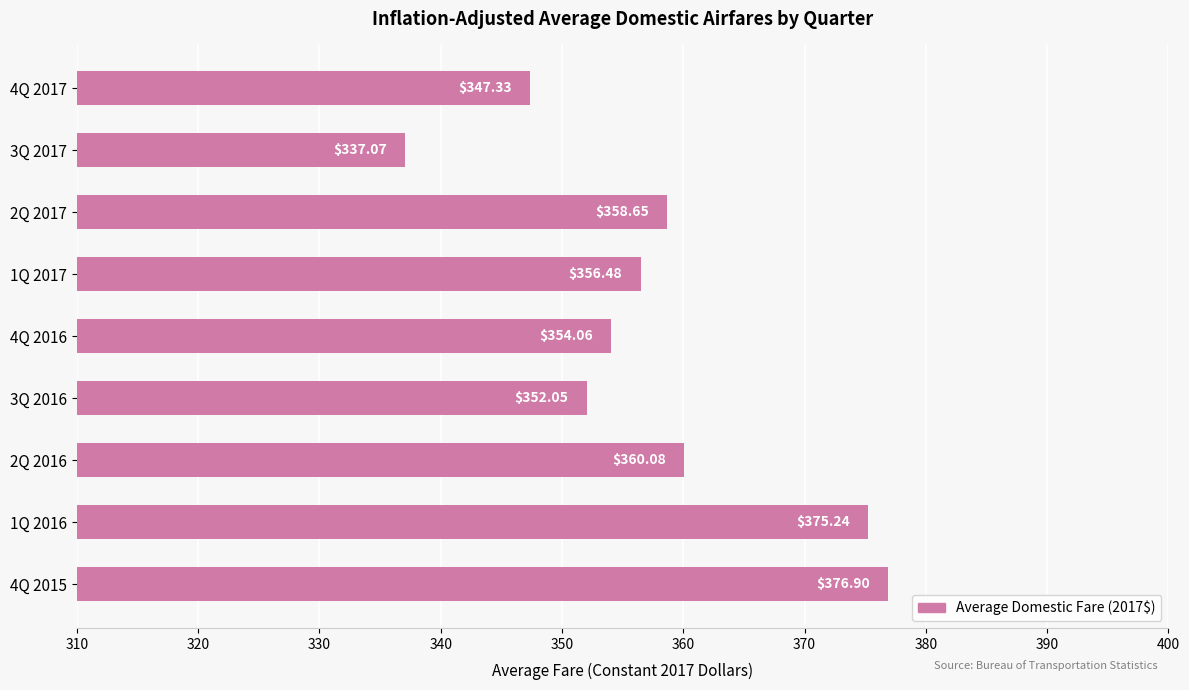

How many data points are above 356?

5